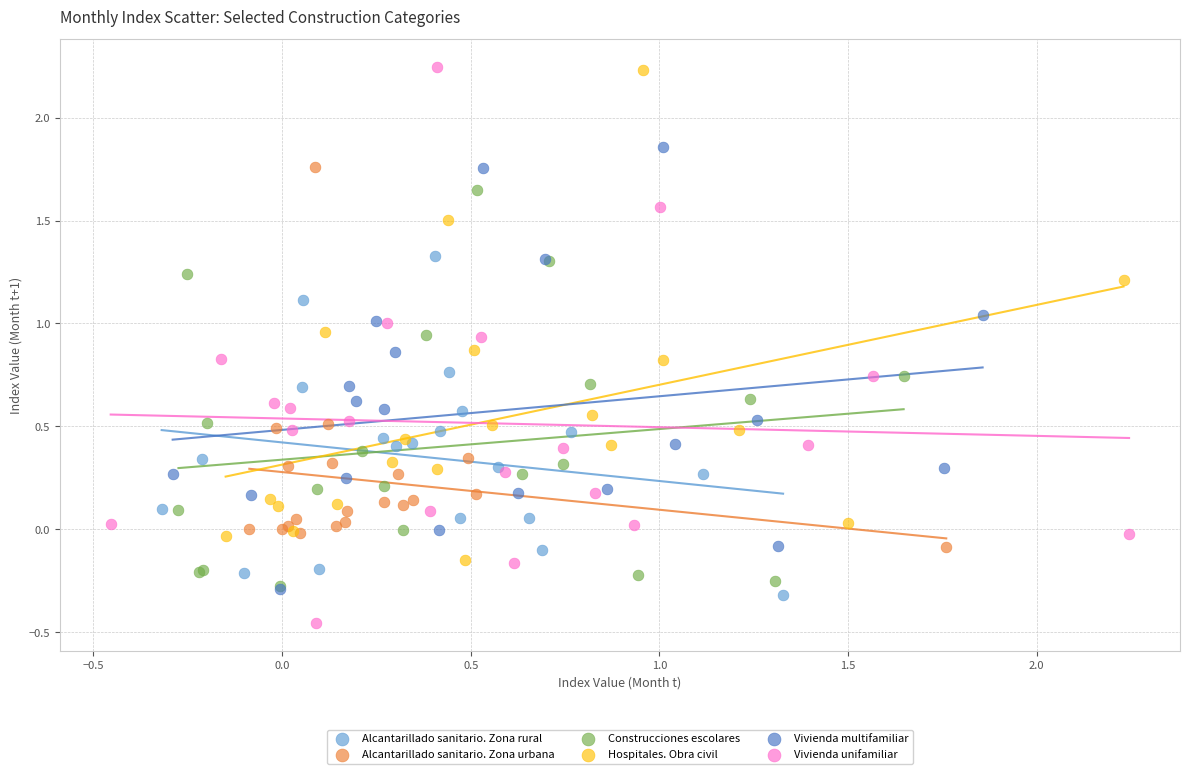

Which series reaches the minimum Y coordinate?

Vivienda unifamiliar